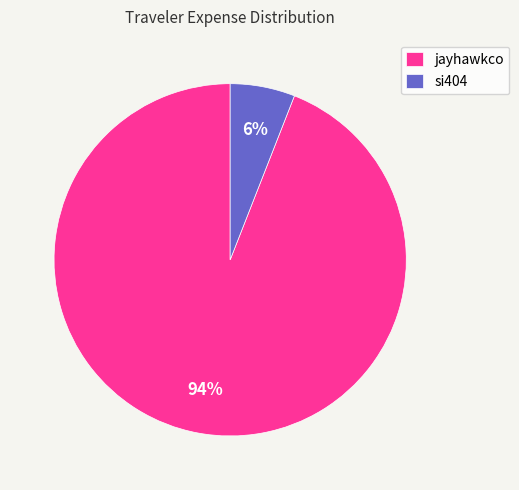

Which category has the biggest portion of the pie?

jayhawkco